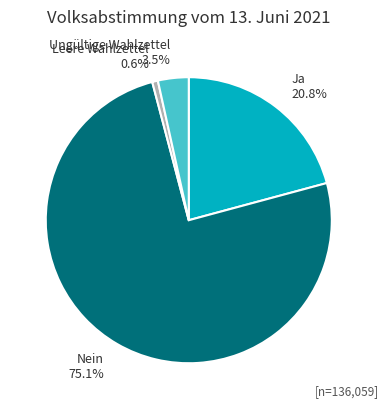

Which slice is the smallest?

Leere Wahlzettel